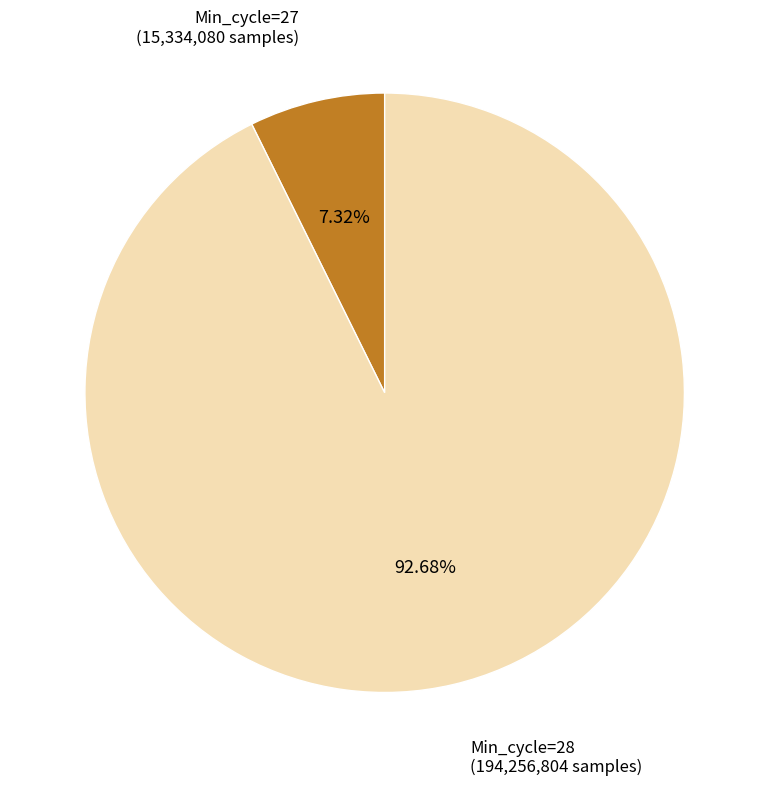

Is there a majority slice in this chart?

Yes